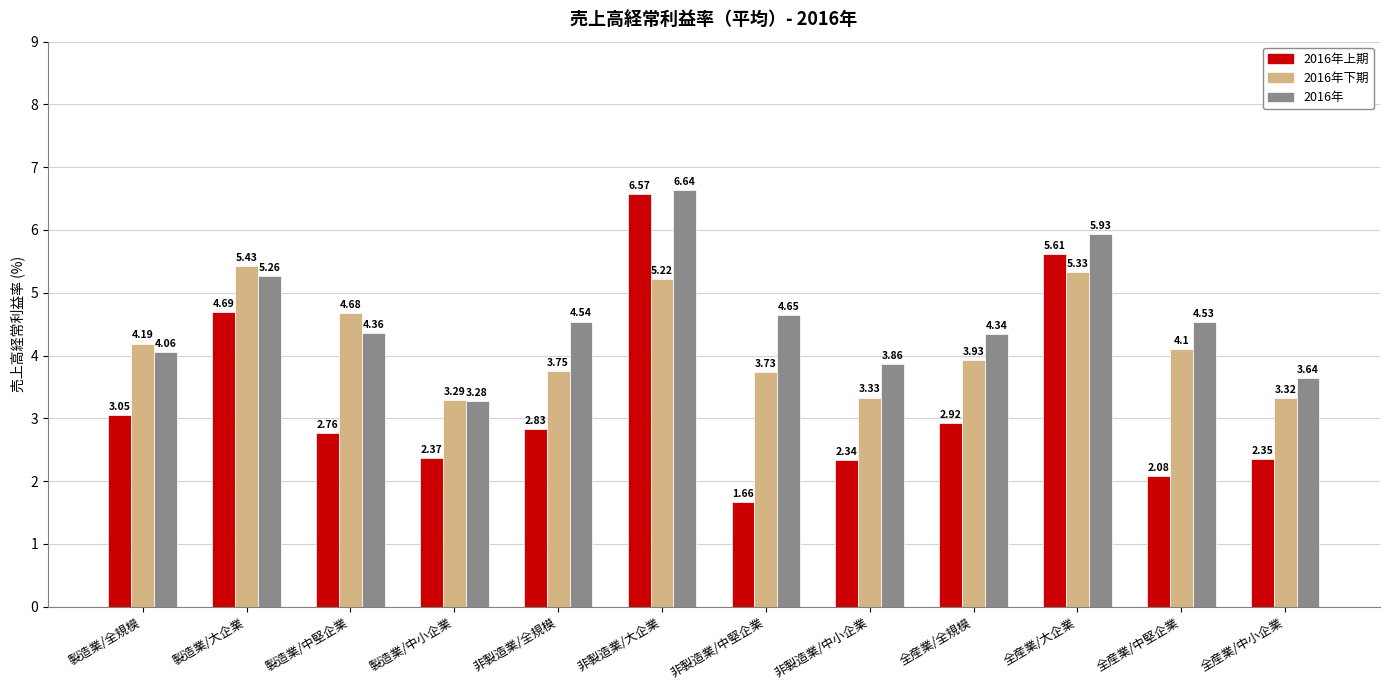

Rank the series at 全産業/大企業 from lowest to highest value.

2016年下期, 2016年上期, 2016年